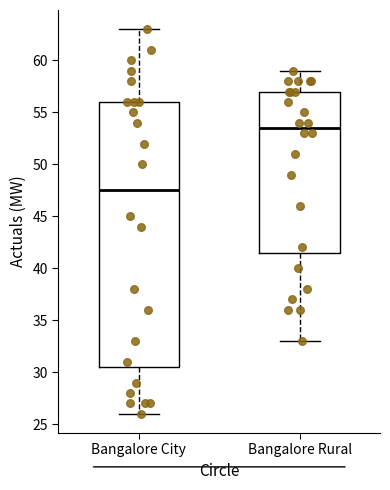

Which box is the tallest, from its lower edge to its upper edge?

Bangalore City